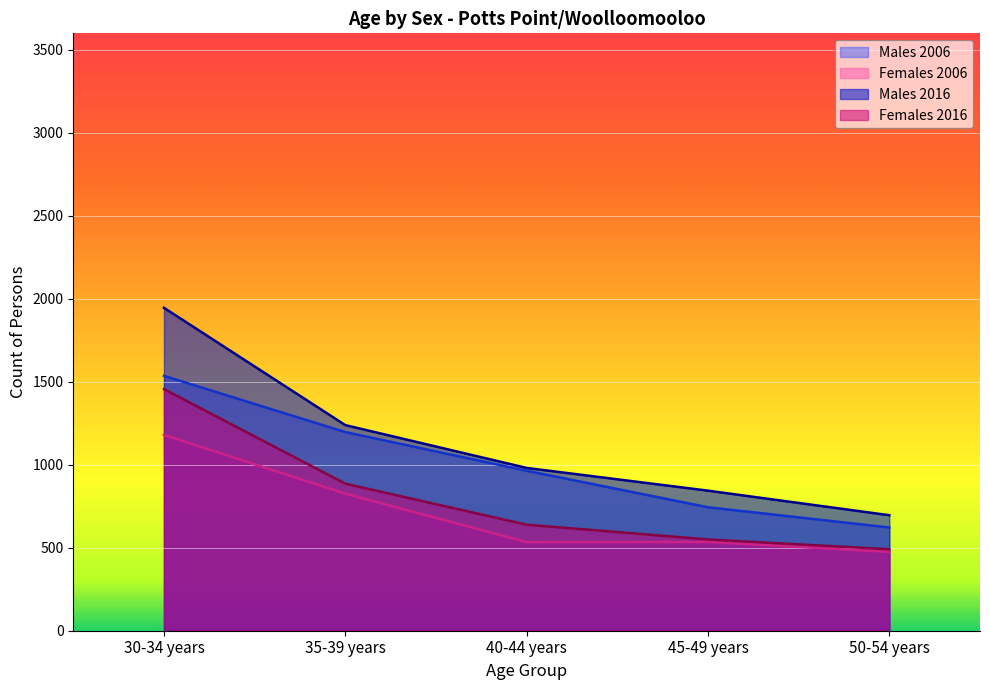

Reading right to left, transcribe all the data shown in this chart.

Males 2006: 622	744	964	1197	1536
Females 2006: 475	535	534	826	1180
Males 2016: 696	844	981	1239	1946
Females 2016: 491	550	639	886	1456